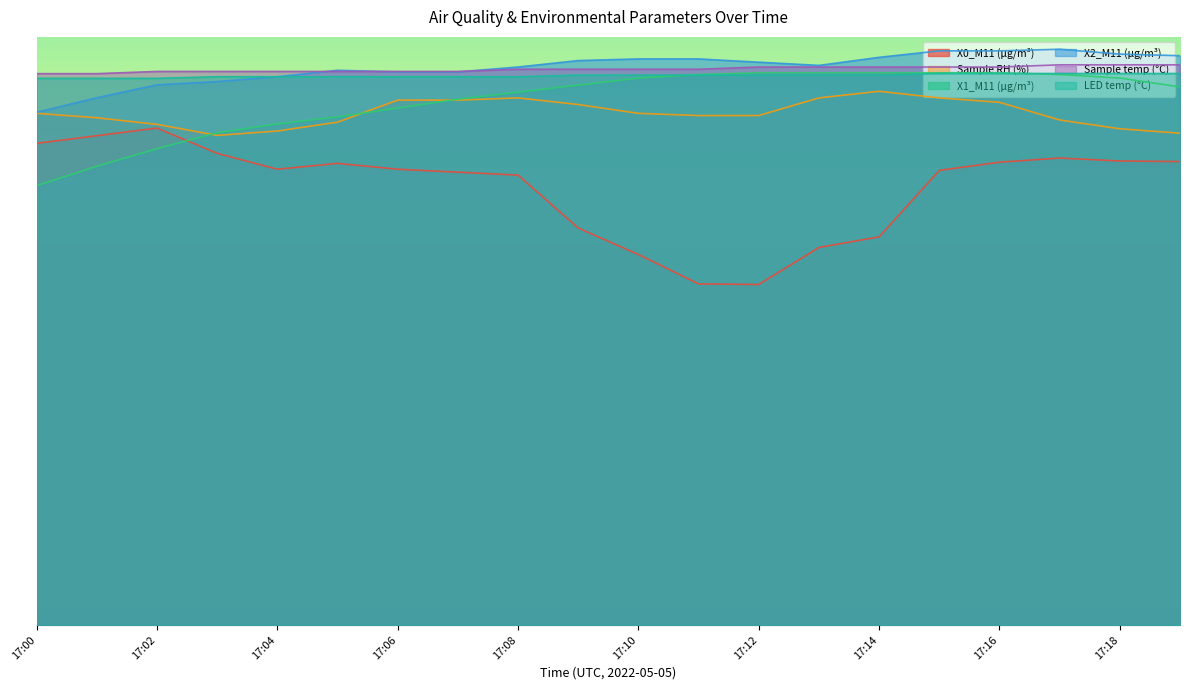

How many intersections are there between LED temp (°C) and X1_M11 (μg/m³)?

2